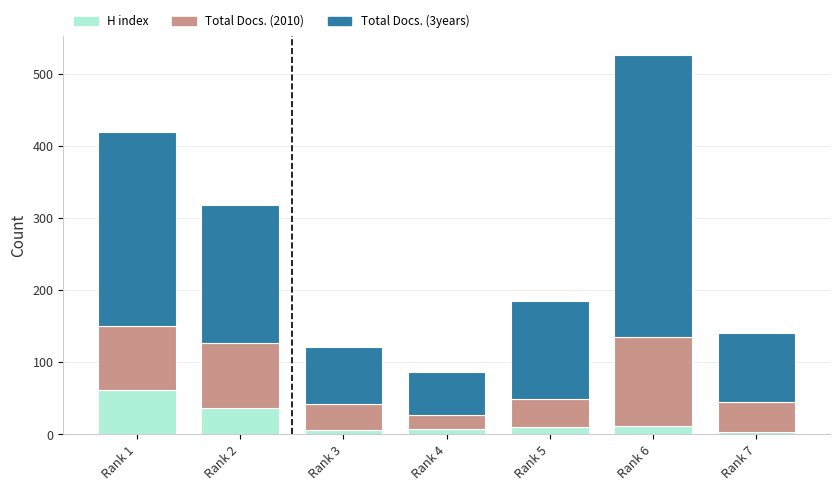

What are all the series names shown in the legend?

H index, Total Docs. (2010), Total Docs. (3years)